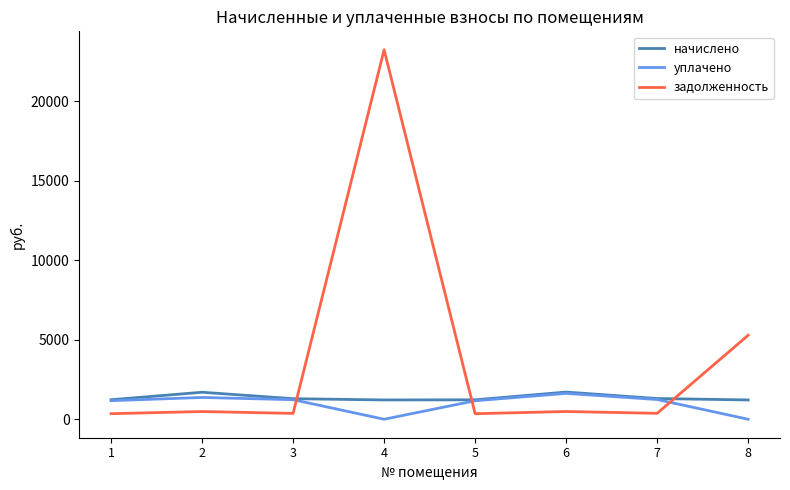

Which series changed the most between 5 and 8?

задолженность